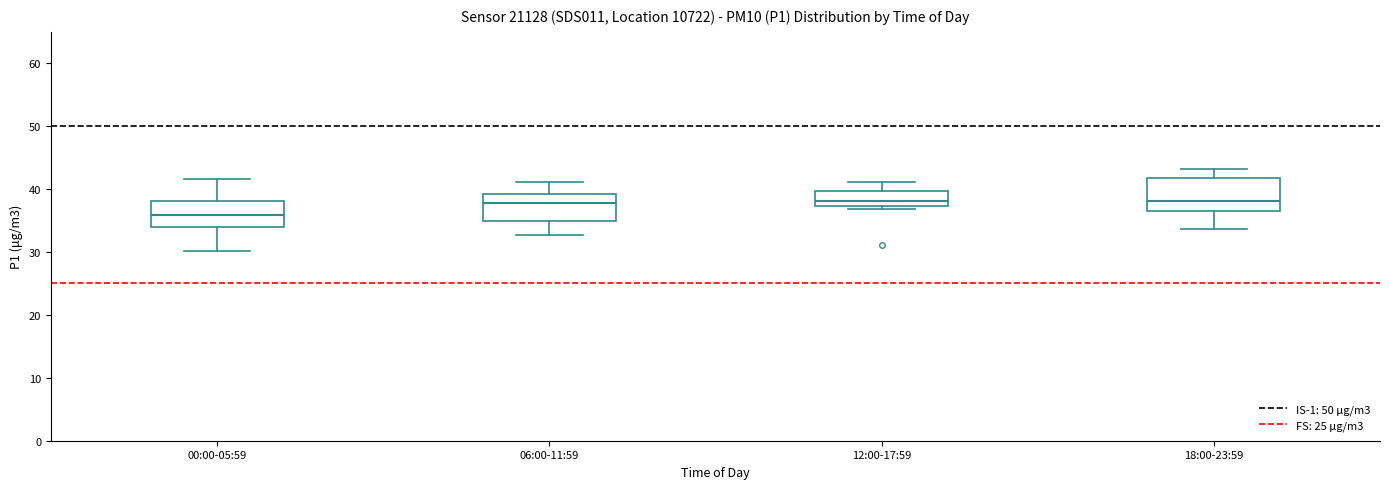

Reading left to right, transcribe this box plot: for each box, give where its median line is, the range the box spans, and where its two whiskers end, as read against the y-axis. The values are not printed on the chart, so give them approximately, as read against the axis.

00:00-05:59: median 36, box 34 to 38, whiskers 30 to 42
06:00-11:59: median 38, box 35 to 39, whiskers 33 to 41
12:00-17:59: median 38, box 37 to 40, whiskers 37 (just below the box's lower edge) to 41
18:00-23:59: median 38, box 36 to 42, whiskers 34 to 43